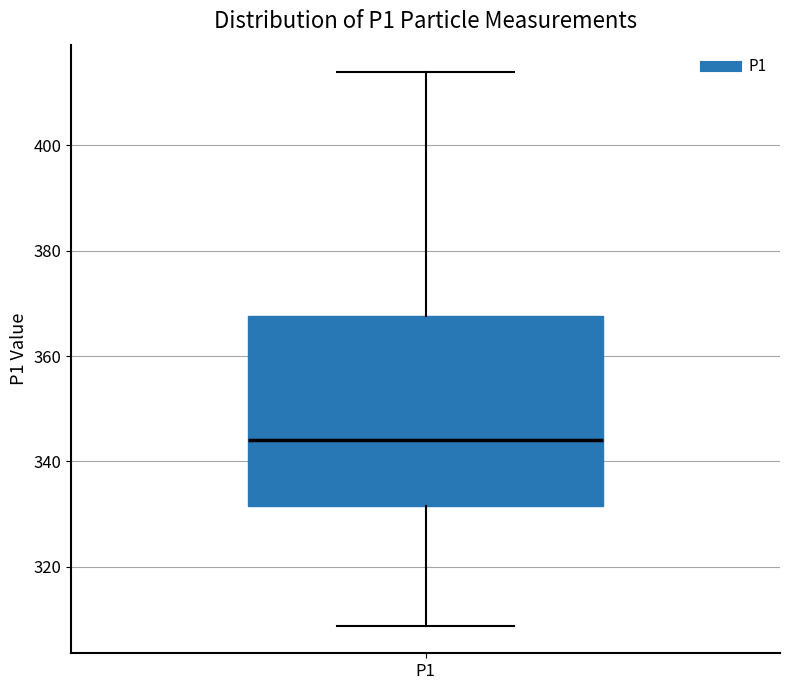

Read this box plot against the y-axis: the position of the median line, the range covered by the box, and the ends of both whiskers. The values are not printed on the chart, so give them approximately, as read against the axis.

median 344, box 332 to 368, whiskers 308 to 414